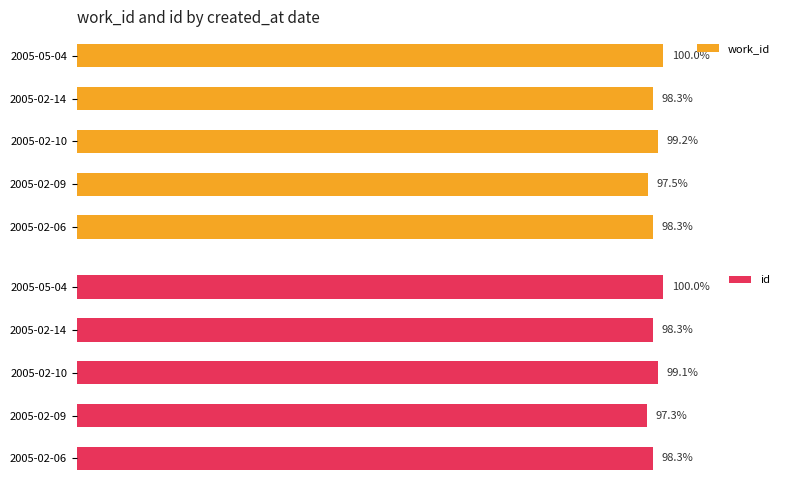

How many bars are there in total?

10